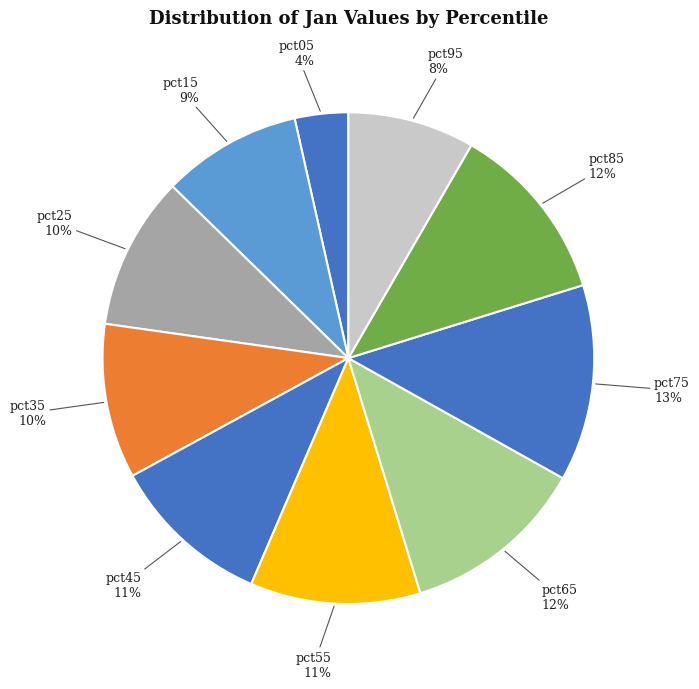

Does pct15 account for over 50% of the chart?

No